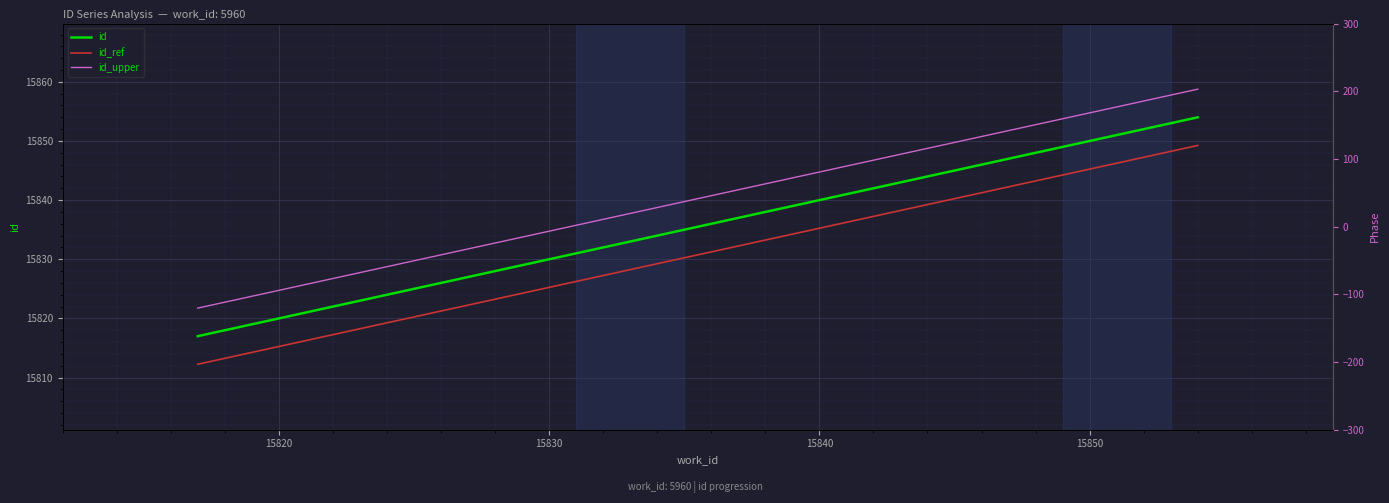

Is this an area chart (filled region under the line)?

No